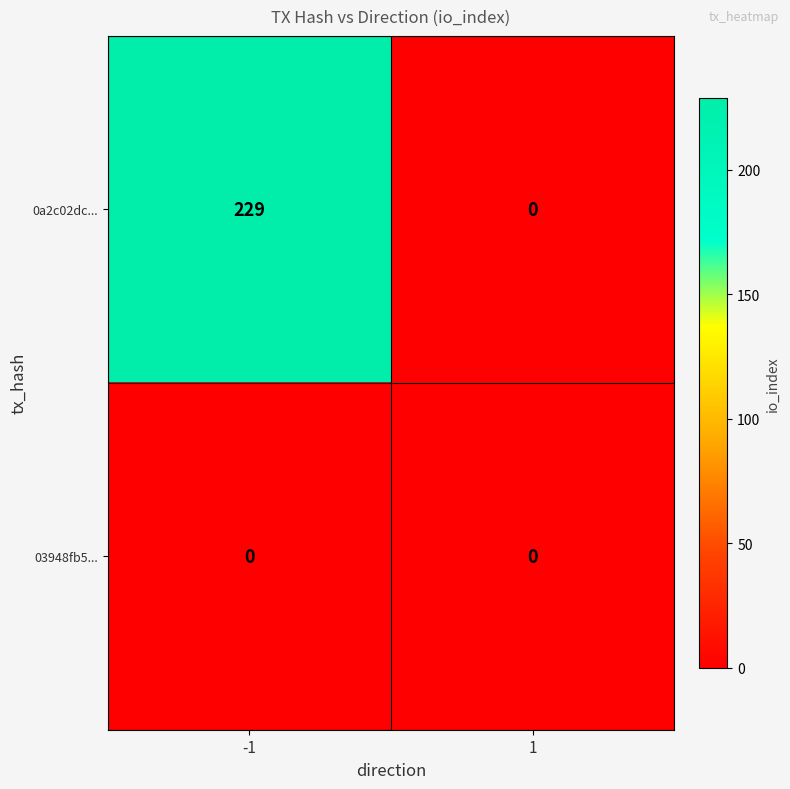

Reading left to right, what are all the values shown in this chart?

0a2c02dc...: -1=229	1=0
03948fb5...: -1=0	1=0